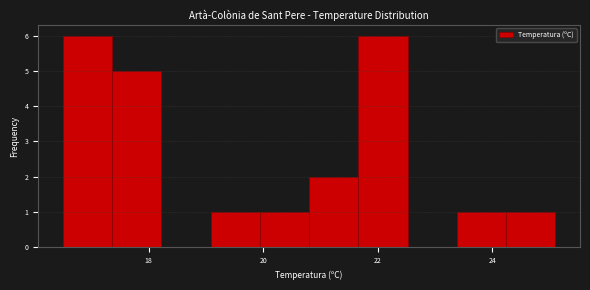

Reading left to right, transcribe this chart: for each bar, give the range it covers on the x-axis and its height. Neither the bar edges nor the heights are printed on the chart, so give them approximately, as read against the axes.

16.50 to 17.36: 6
17.36 to 18.22: 5
18.22 to 19.08: 0
19.08 to 19.94: 1
19.94 to 20.80: 1
20.80 to 21.66: 2
21.66 to 22.52: 6
22.52 to 23.38: 0
23.38 to 24.24: 1
24.24 to 25.10: 1